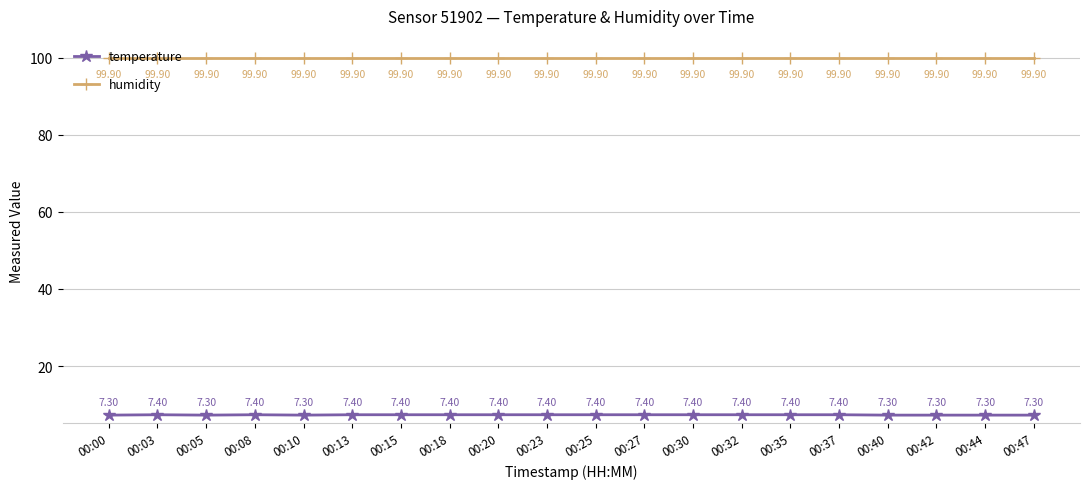

What is the sum of the humidity values at 00:20 and 00:37?

199.8